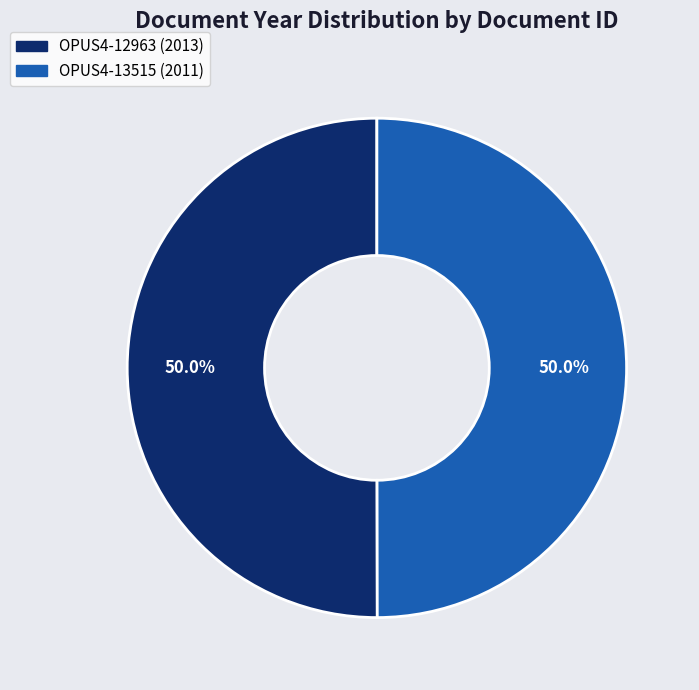

Count the number of slices in the pie.

2